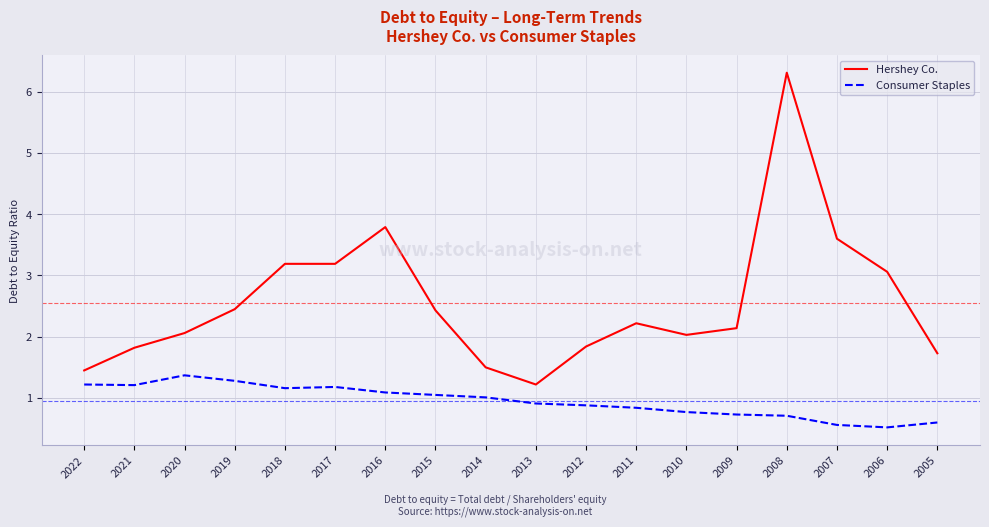

Which label corresponds to the largest value in the chart?

2008